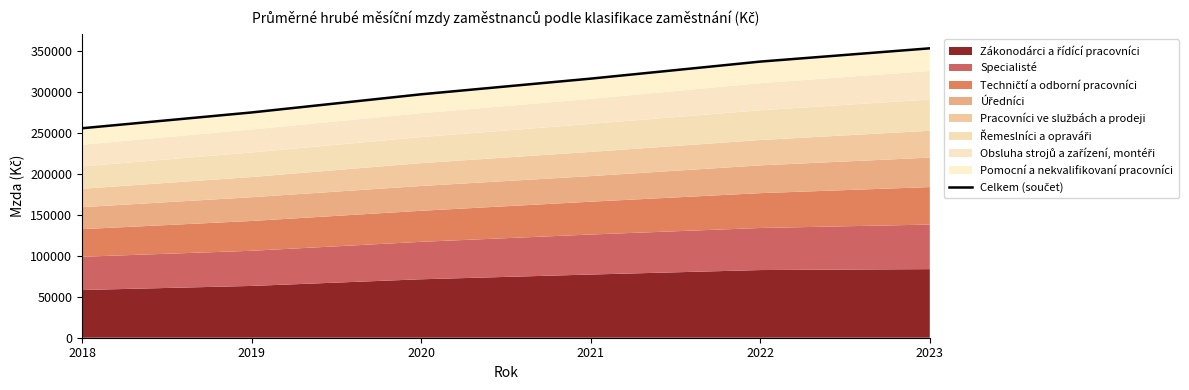

Approximately how many times larger is the value at 2021 compared to 2019?

1.2